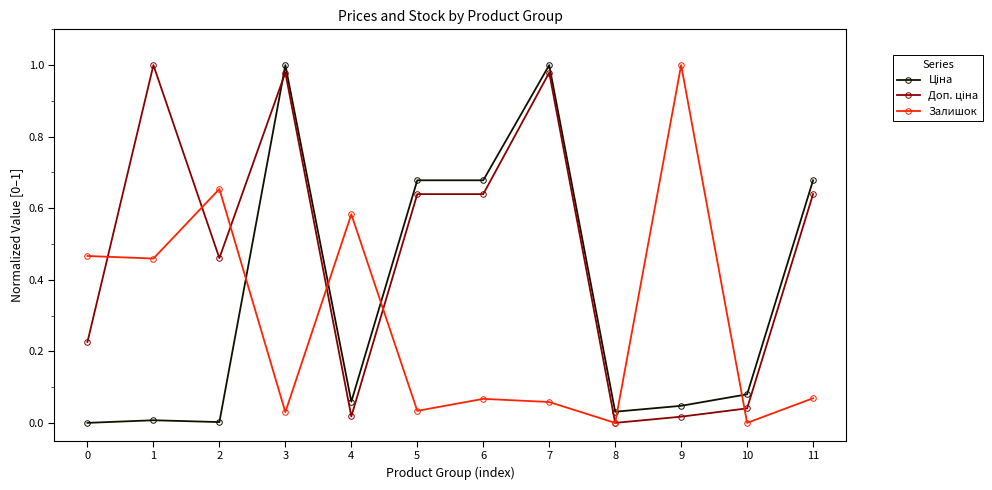

The Залишок series shows 0.0 at 5. True or false?

True